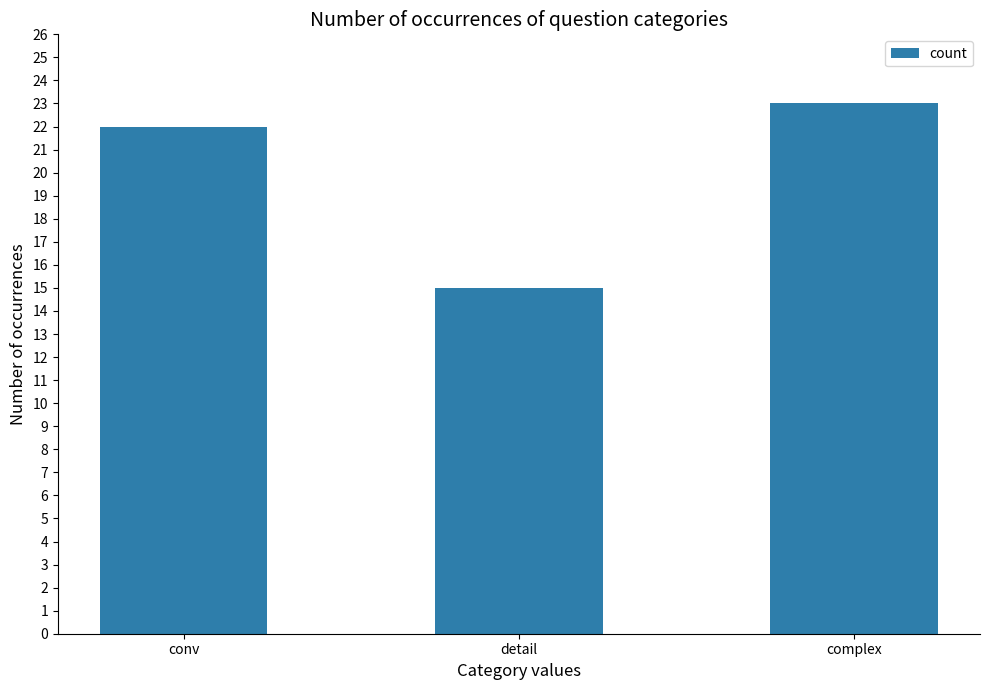

Count the values in the range 15 to 23.

3